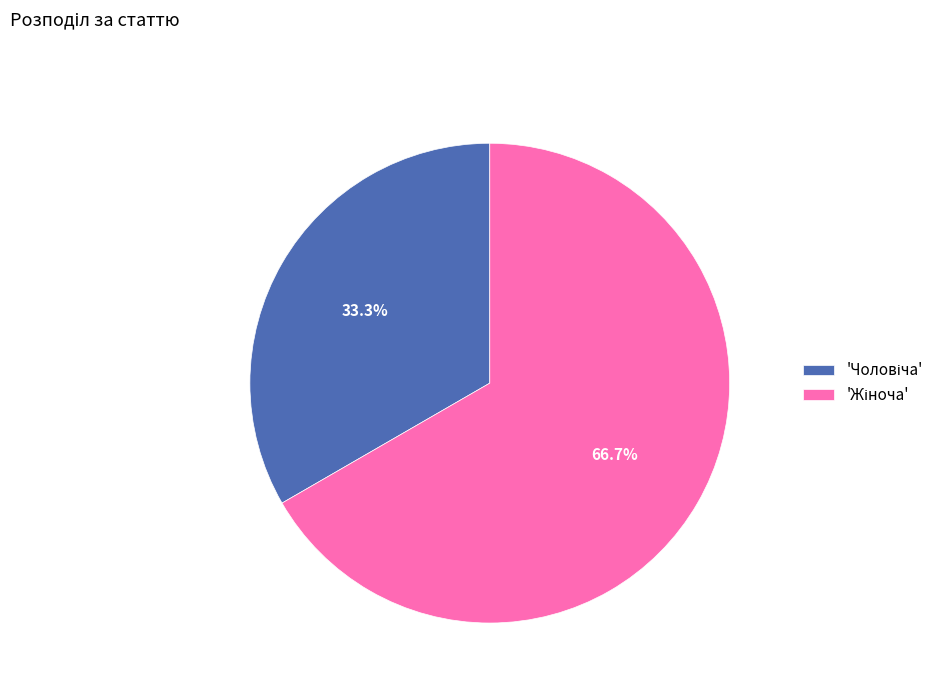

To the nearest percent, what is the average slice percentage?

50%